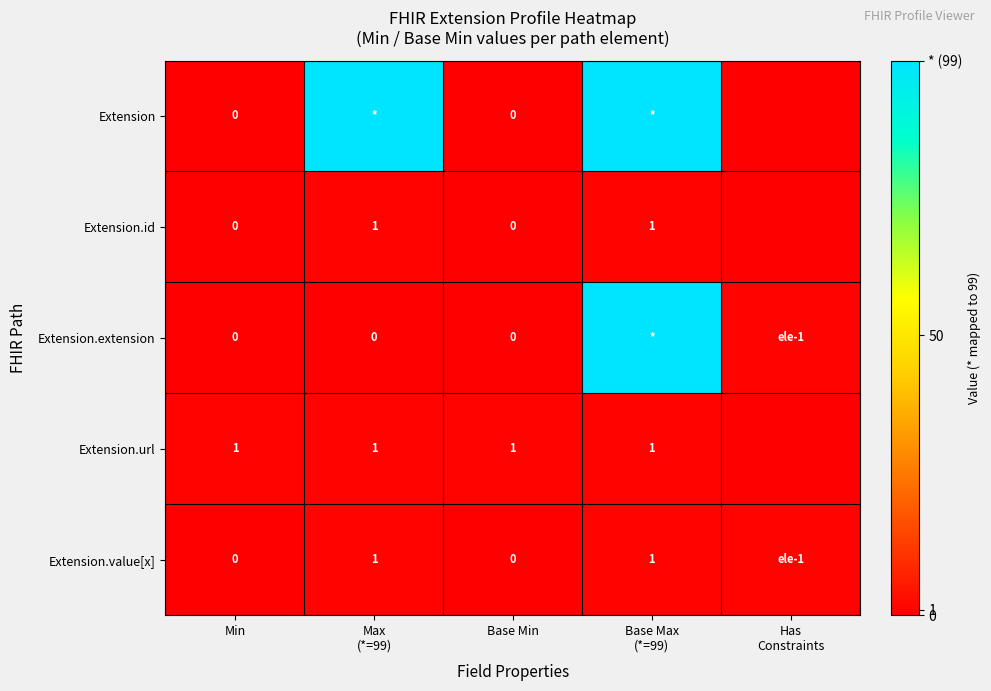

At which label does Extension.extension reach its minimum?

Min